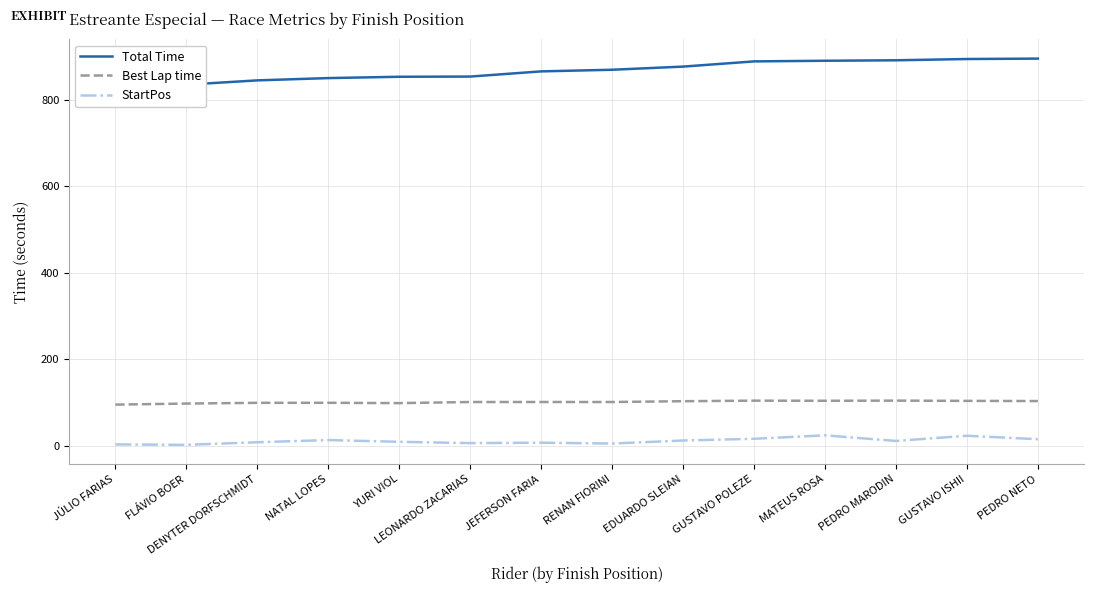

At how many categories does at least one series exceed 69?

14